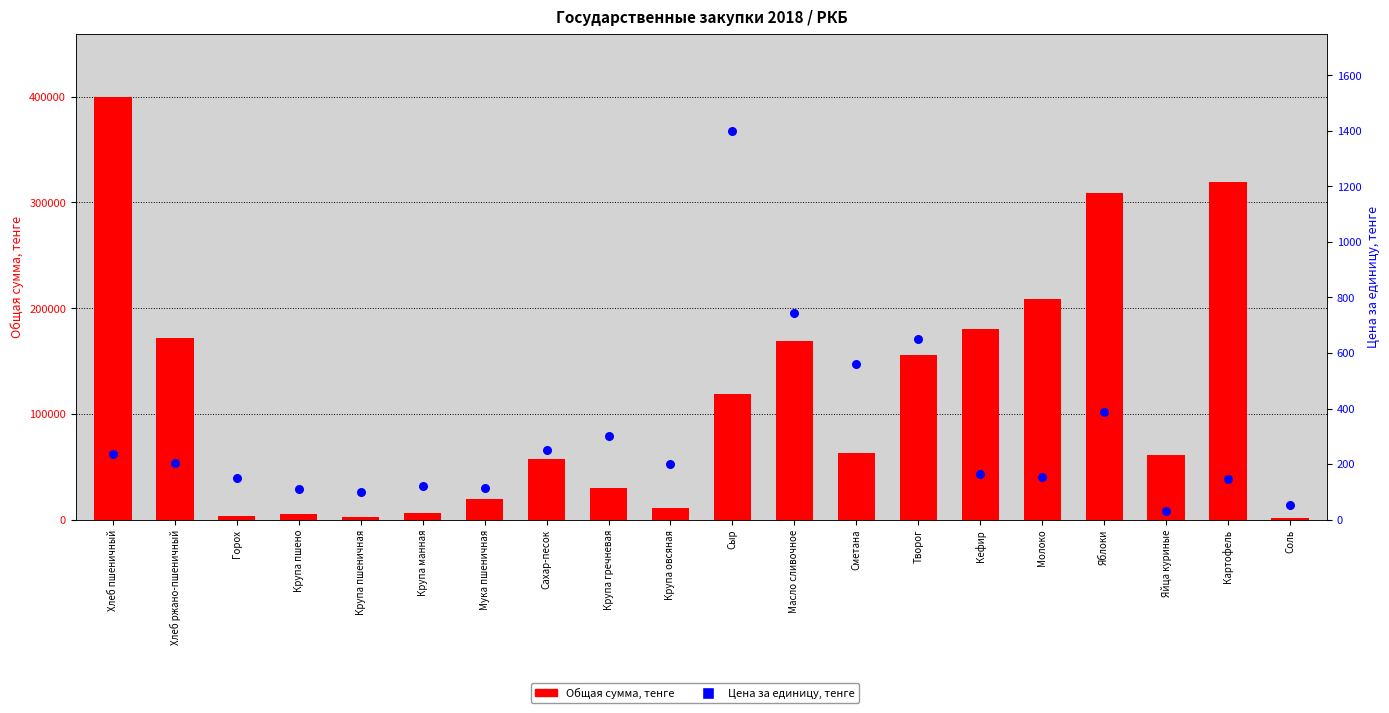

At how many categories does at least one series exceed 214384?

3